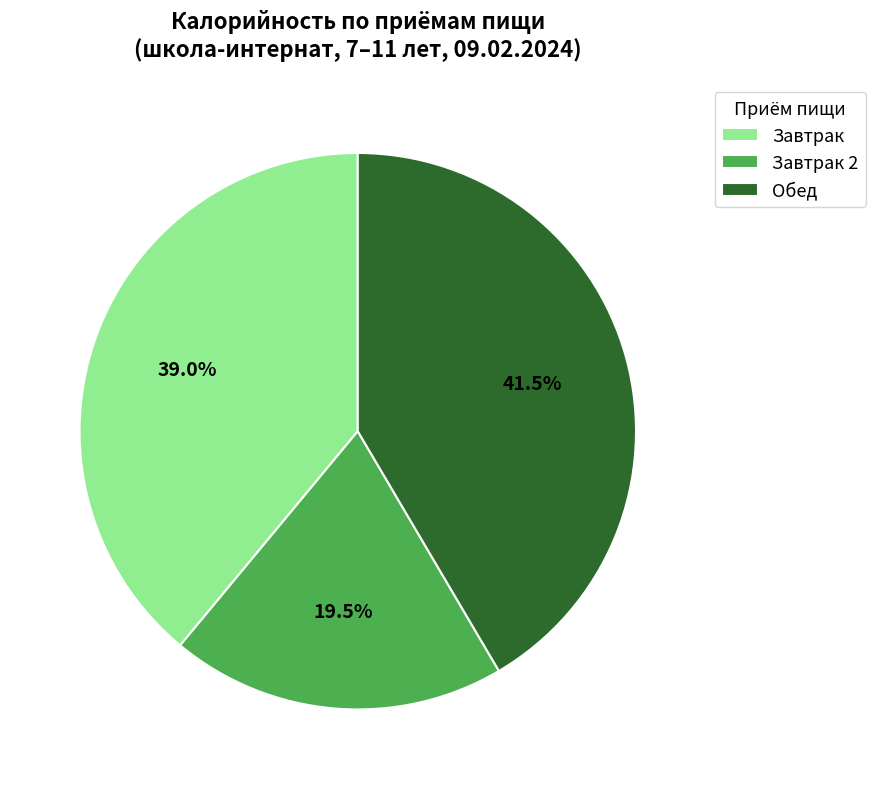

Approximately how many times larger is the value at Завтрак compared to Завтрак 2?

2.0